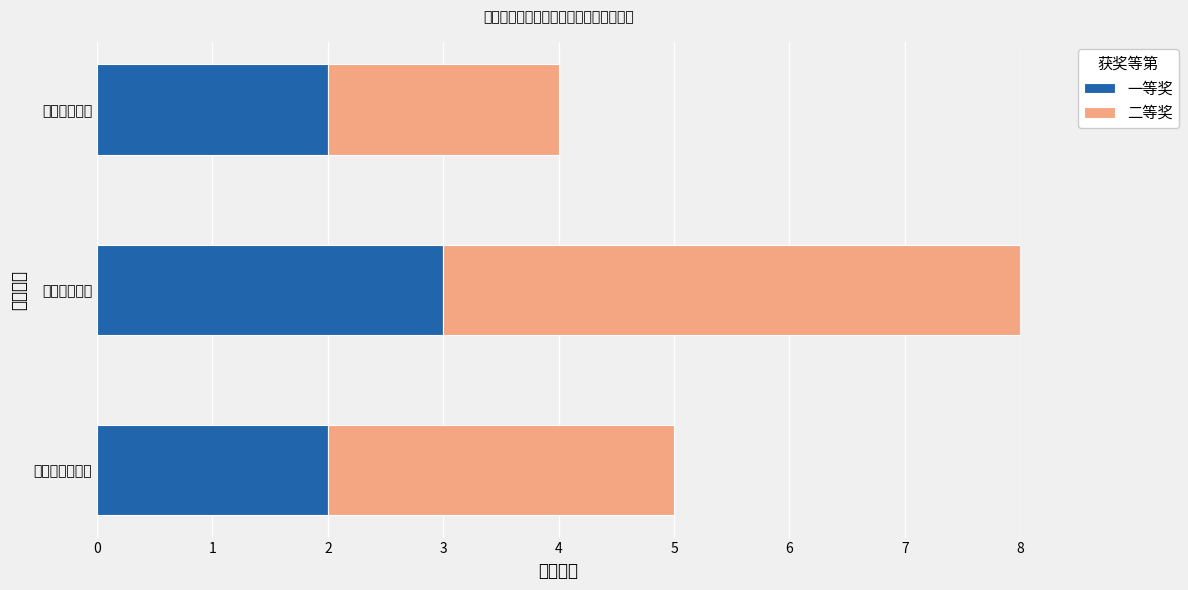

Which series has the widest spread of values?

二等奖